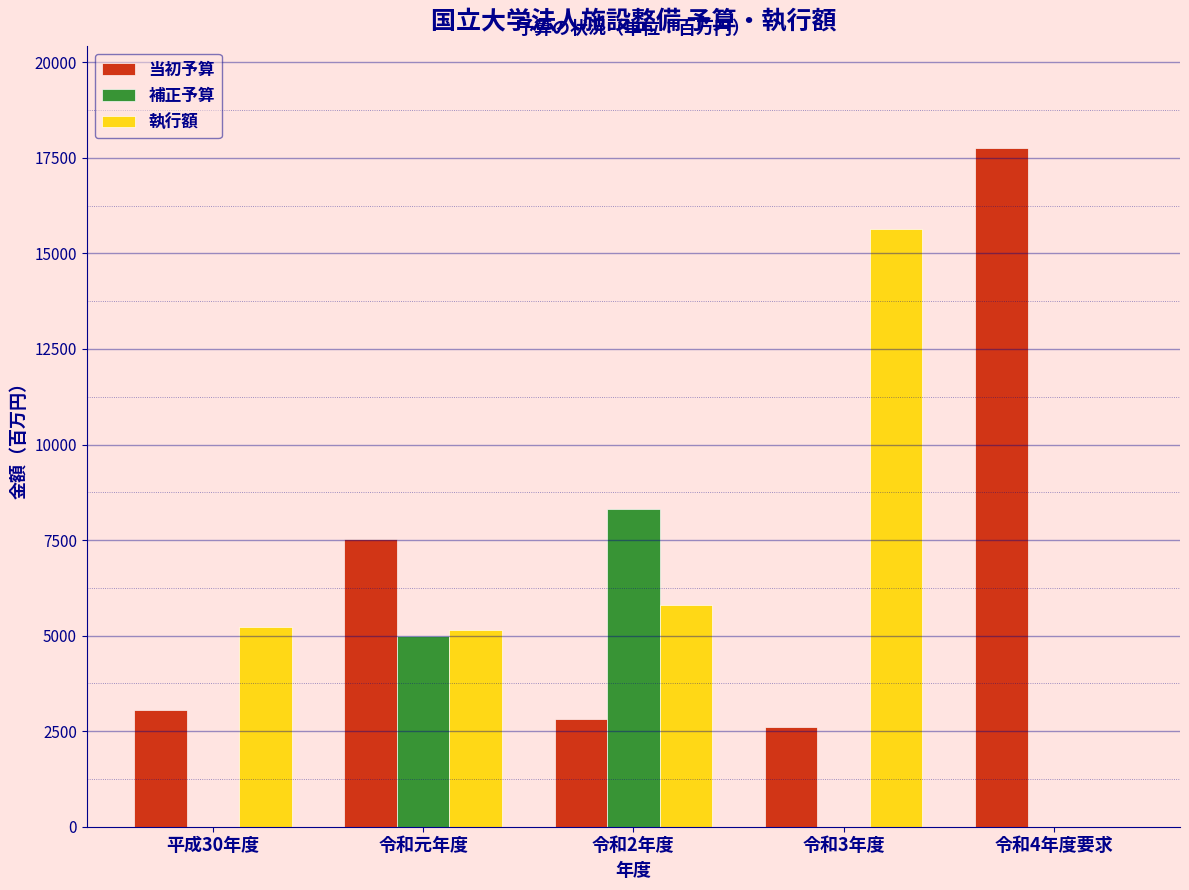

Reading left to right, what are all the values shown in this chart?

当初予算: 平成30年度=3065.0	令和元年度=7541.0	令和2年度=2808.1	令和3年度=2611.2	令和4年度要求=17768.3
補正予算: 平成30年度=0.0	令和元年度=4984.0	令和2年度=8302.9	令和3年度=0.0	令和4年度要求=0.0
執行額: 平成30年度=5238.0	令和元年度=5139.0	令和2年度=5801.8	令和3年度=15637.0	令和4年度要求=0.0